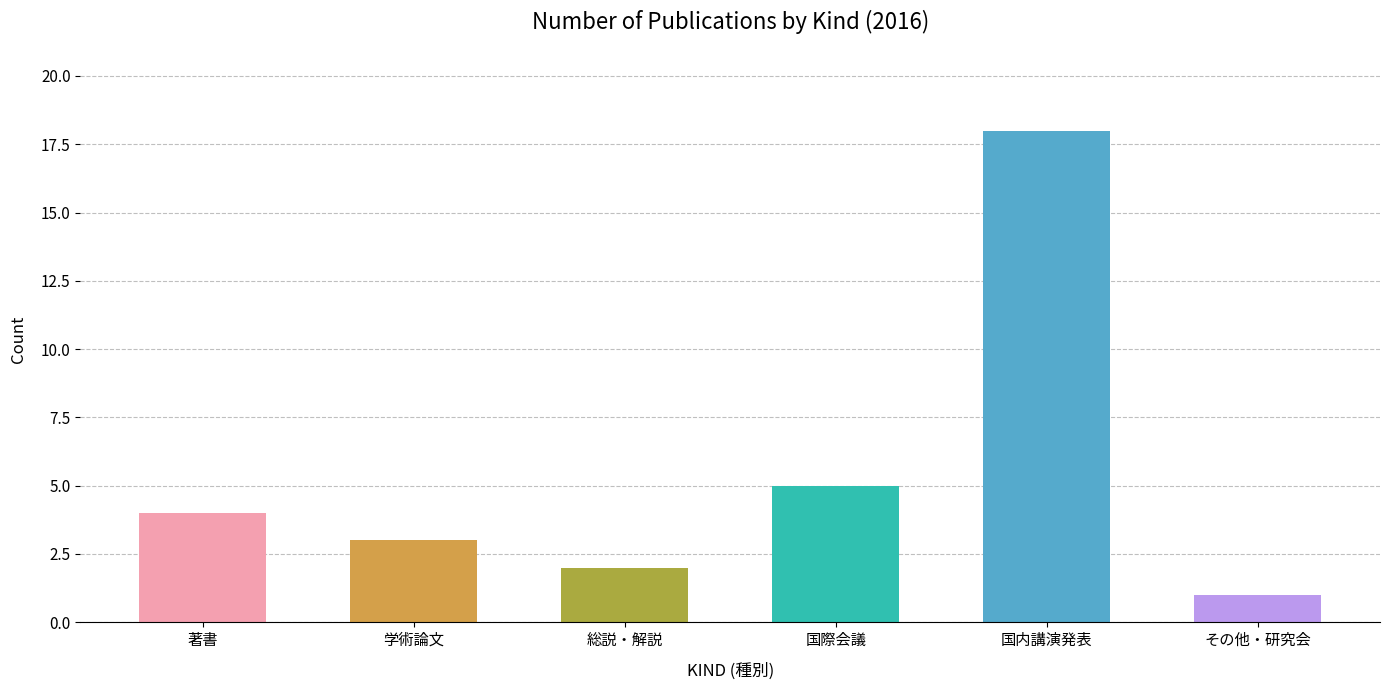

What is the difference between the maximum and minimum values?

17